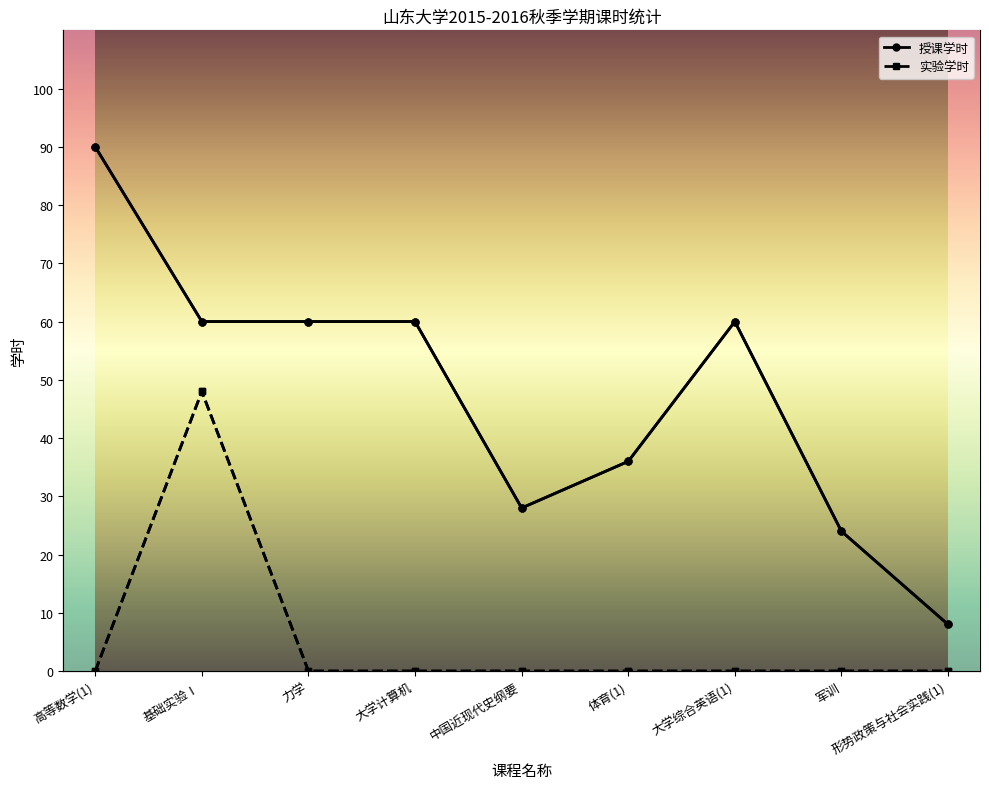

What is the label of the 8th point from the left?

军训